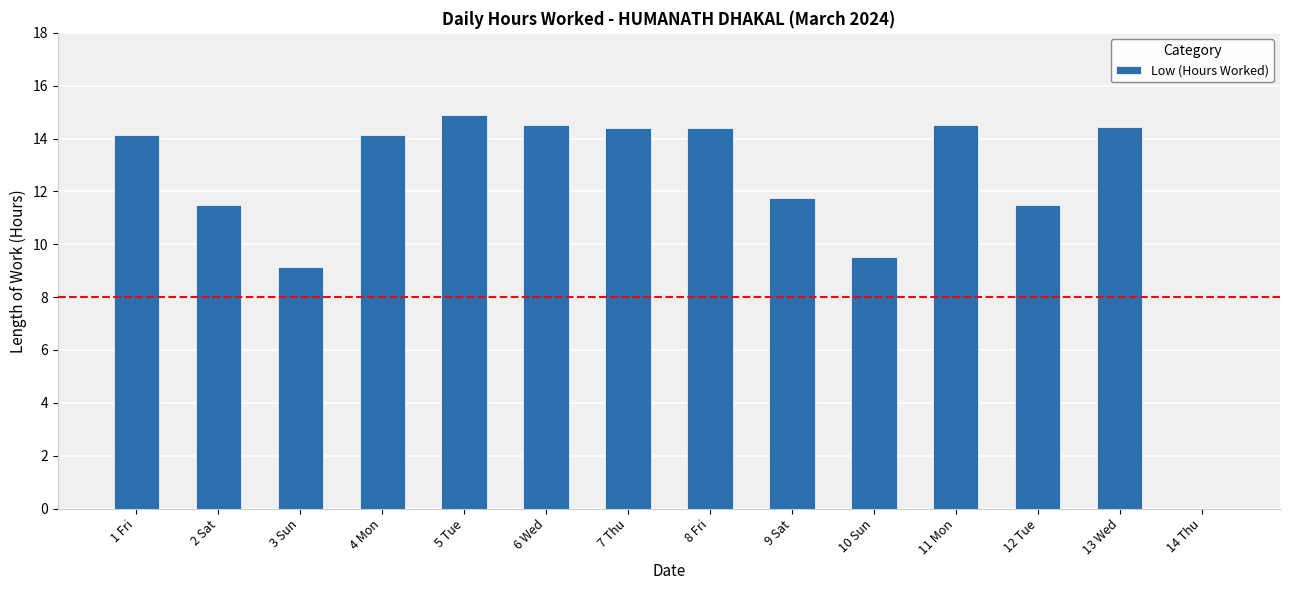

Are the bars horizontal?

No